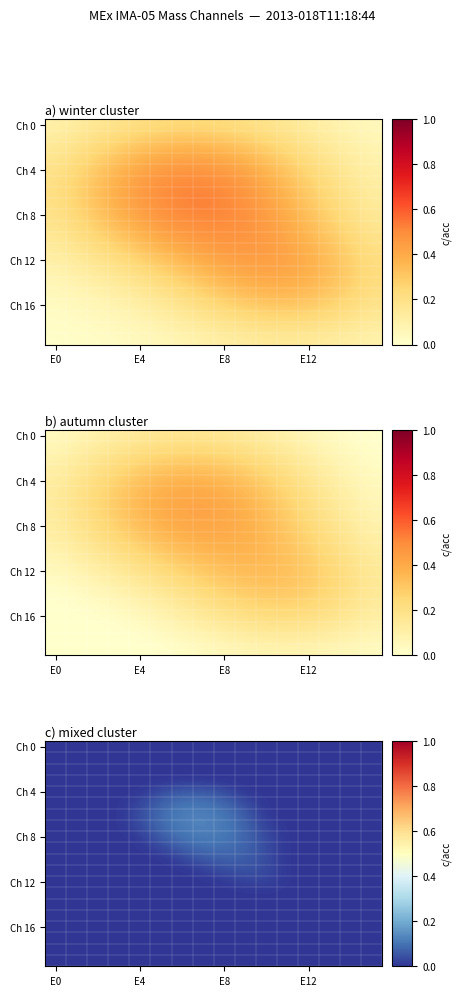

How many data points does each series have?

16